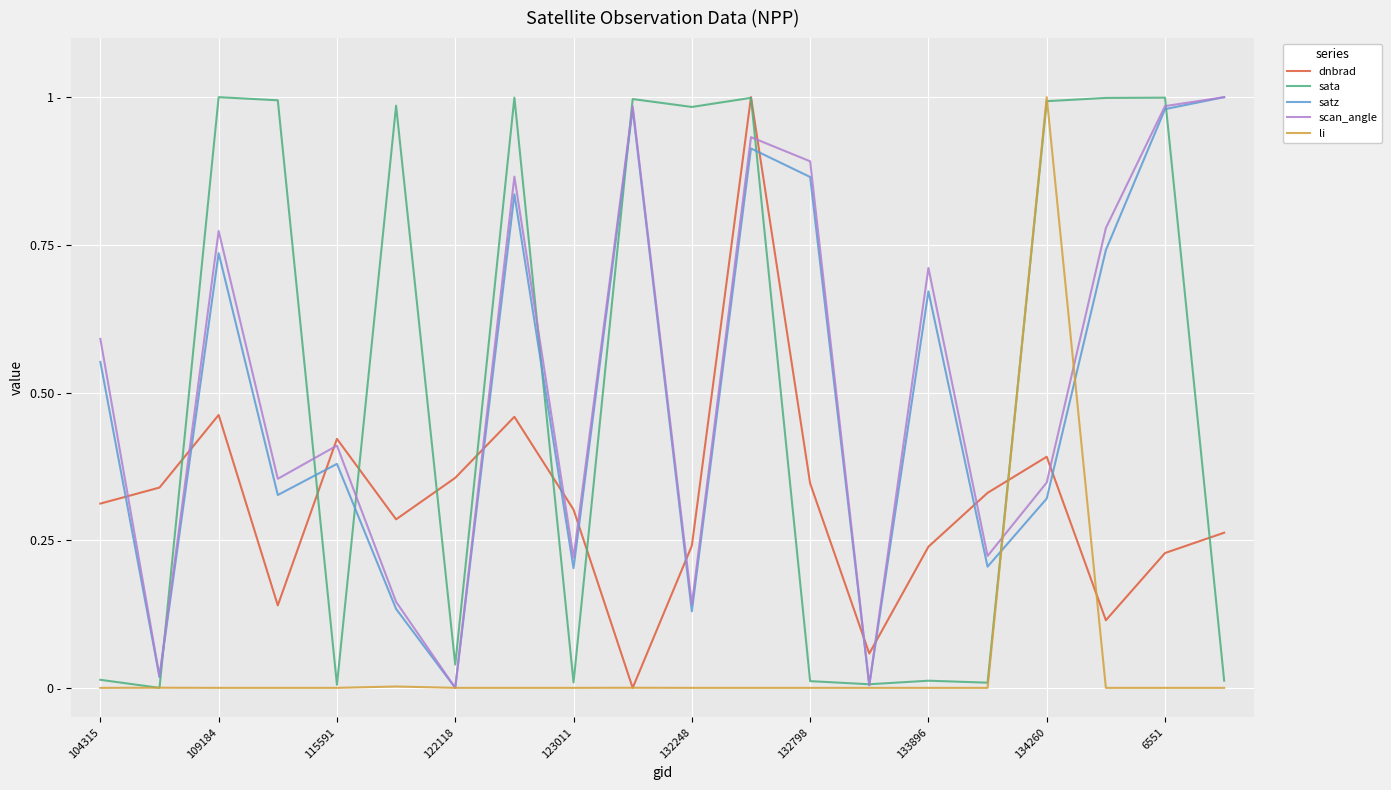

Which series ends up on top after the final intersection of dnbrad and scan_angle?

scan_angle